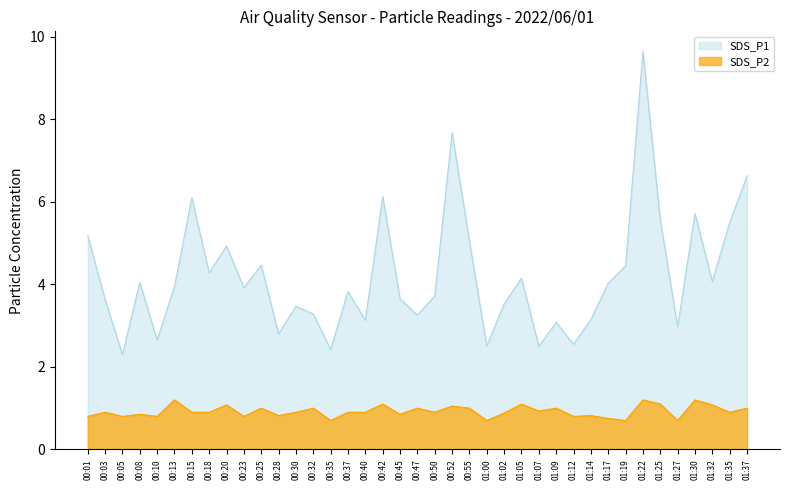

True or false: SDS_P2 and SDS_P1 intersect in this chart.

False